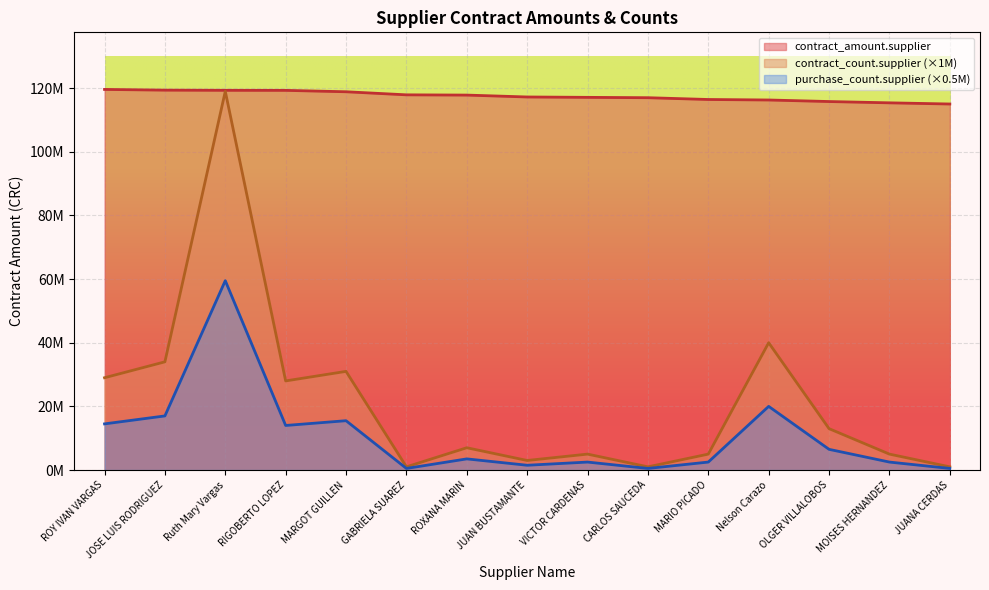

The purchase_count.supplier series shows 3337224.5 at VICTOR CARDENAS. True or false?

False